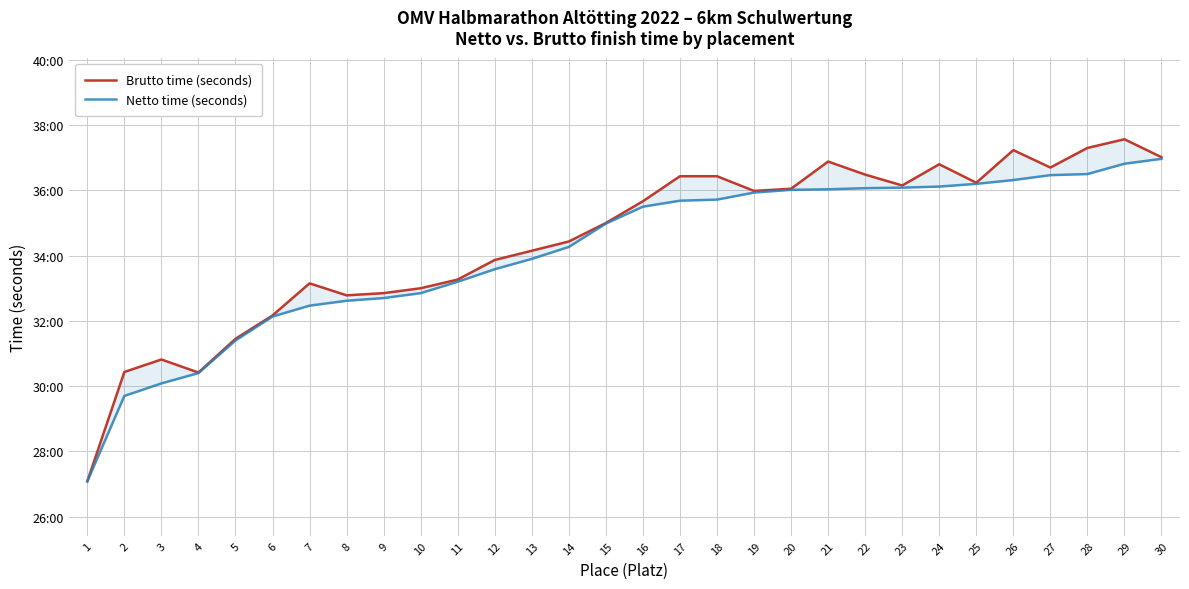

At which label does Brutto time (seconds) first exceed 2140?

17